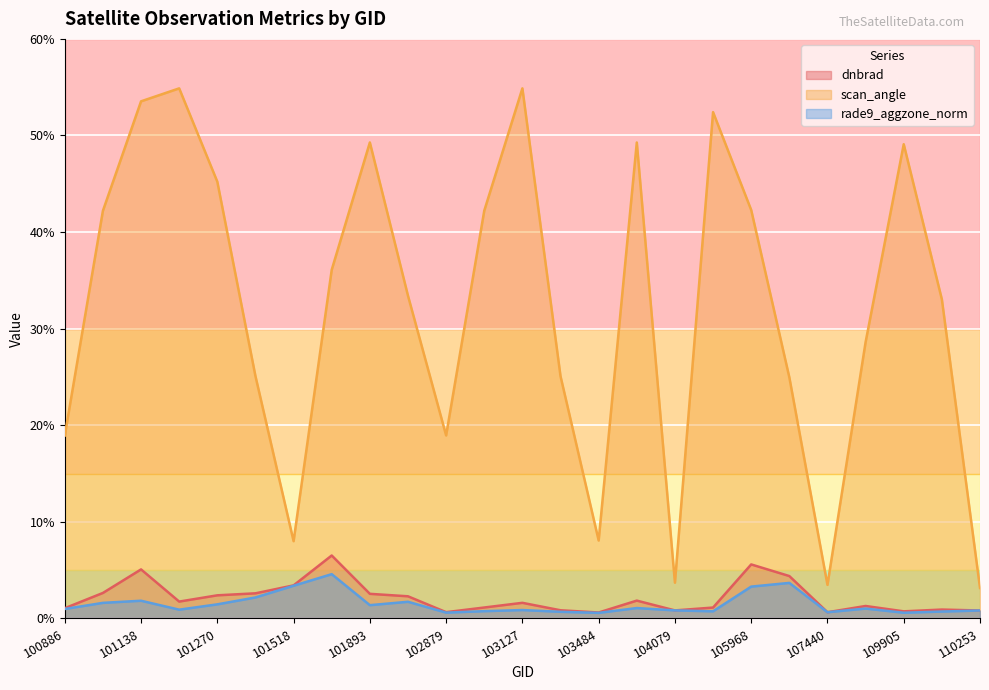

Rank the series by their maximum value, from lowest to highest.

rade9_aggzone_norm, dnbrad, scan_angle